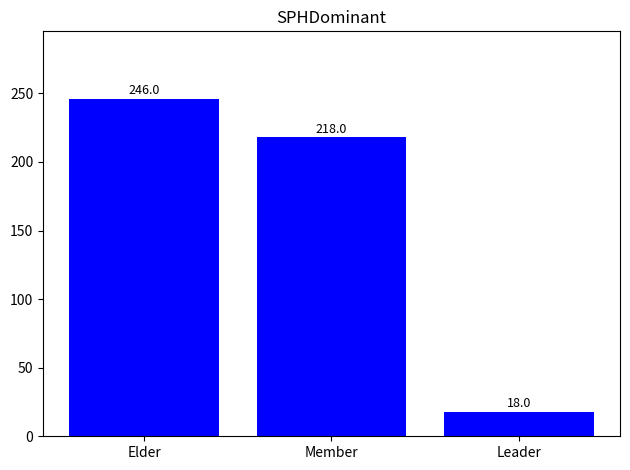

The value at Member is 356. True or false?

False